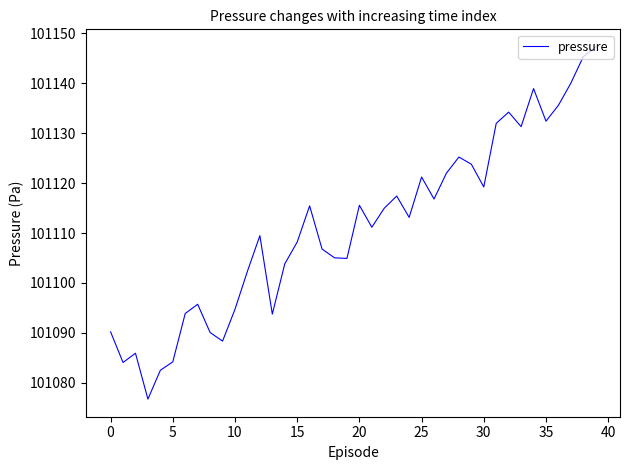

What is the difference between the maximum and minimum values?

70.6